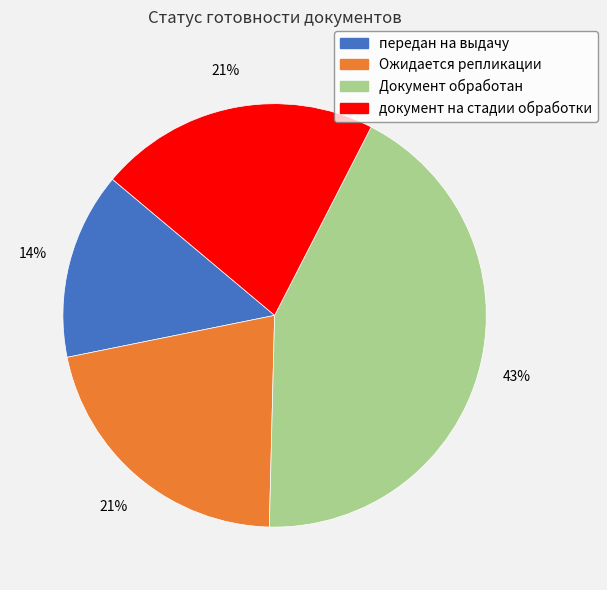

Is it true that Документ обработан is 43% of the pie?

True